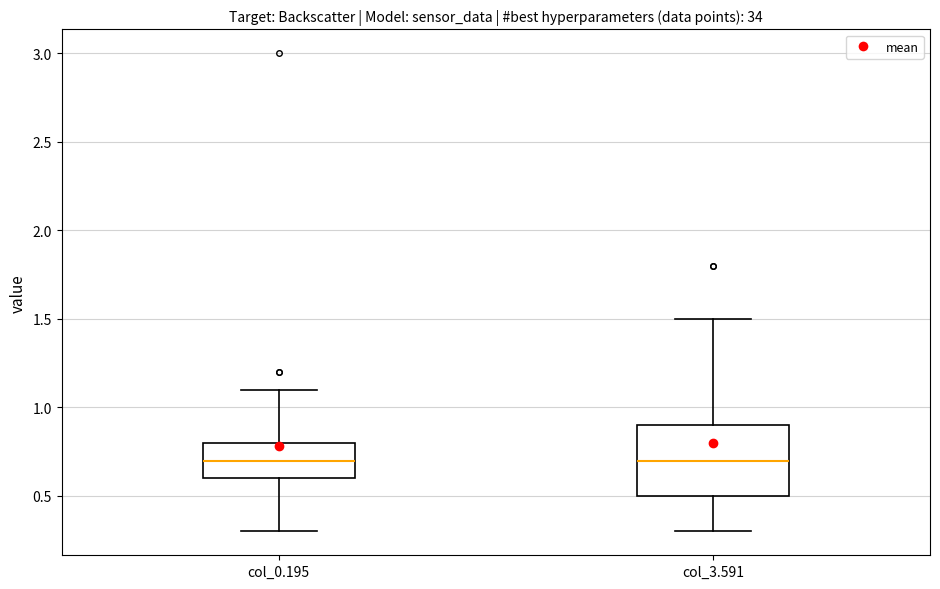

Comparing the boxes themselves (not the whiskers), which one is the tallest?

col_3.591